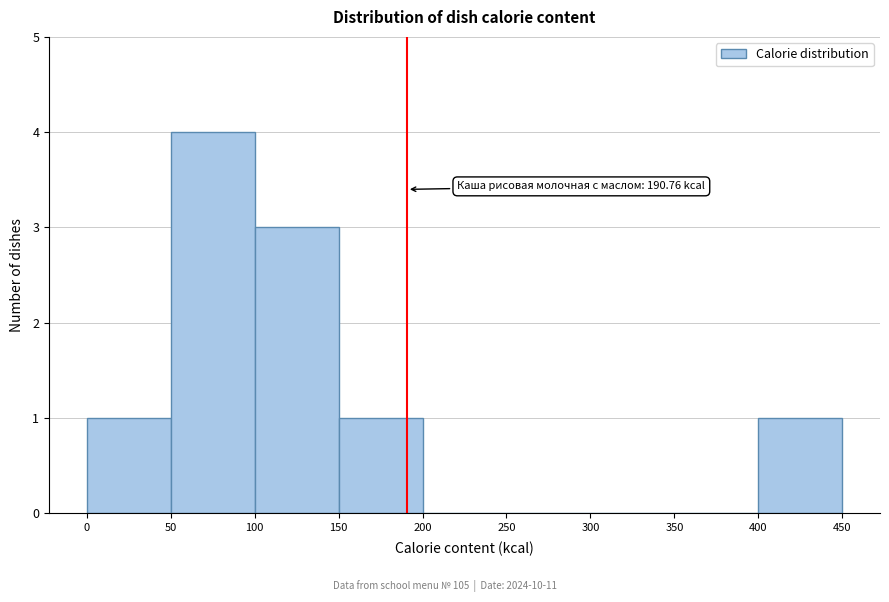

Over which range of the x-axis is the bar tallest?

50 to 100